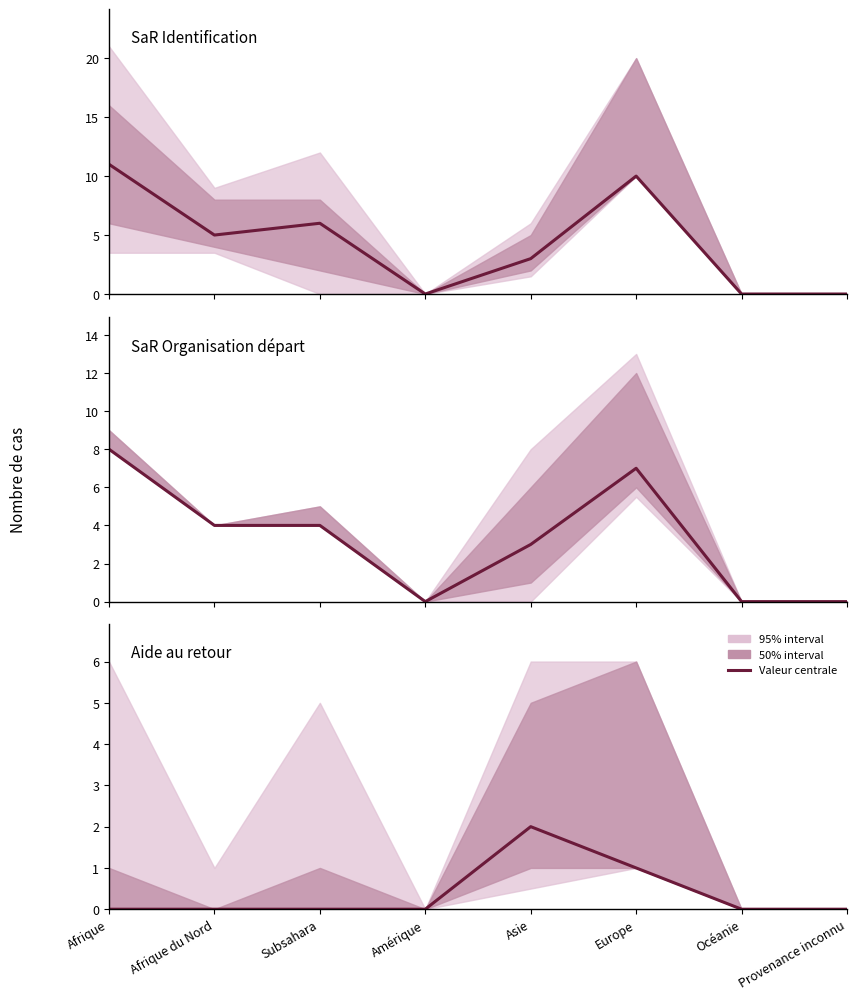

Reading left to right, list all the values displayed in this chart.

SaR Identification: Afrique=11	Afrique du Nord=5	Subsahara=6	Amérique=0	Asie=3	Europe=10	Océanie=0	Provenance inconnu=0
SaR Organisation départ: Afrique=8	Afrique du Nord=4	Subsahara=4	Amérique=0	Asie=3	Europe=7	Océanie=0	Provenance inconnu=0
Aide au retour: Afrique=0	Afrique du Nord=0	Subsahara=0	Amérique=0	Asie=2	Europe=1	Océanie=0	Provenance inconnu=0